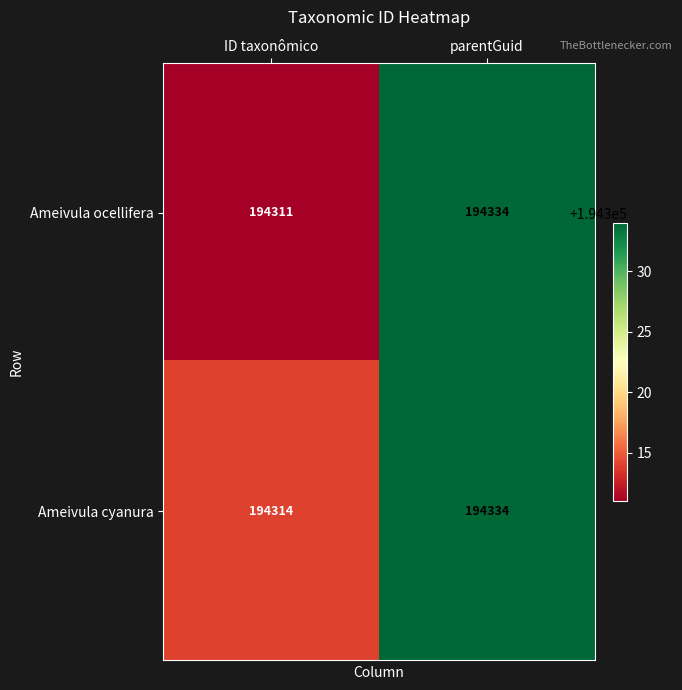

The value of Ameivula cyanura at ID taxonômico is 194314. True or false?

True